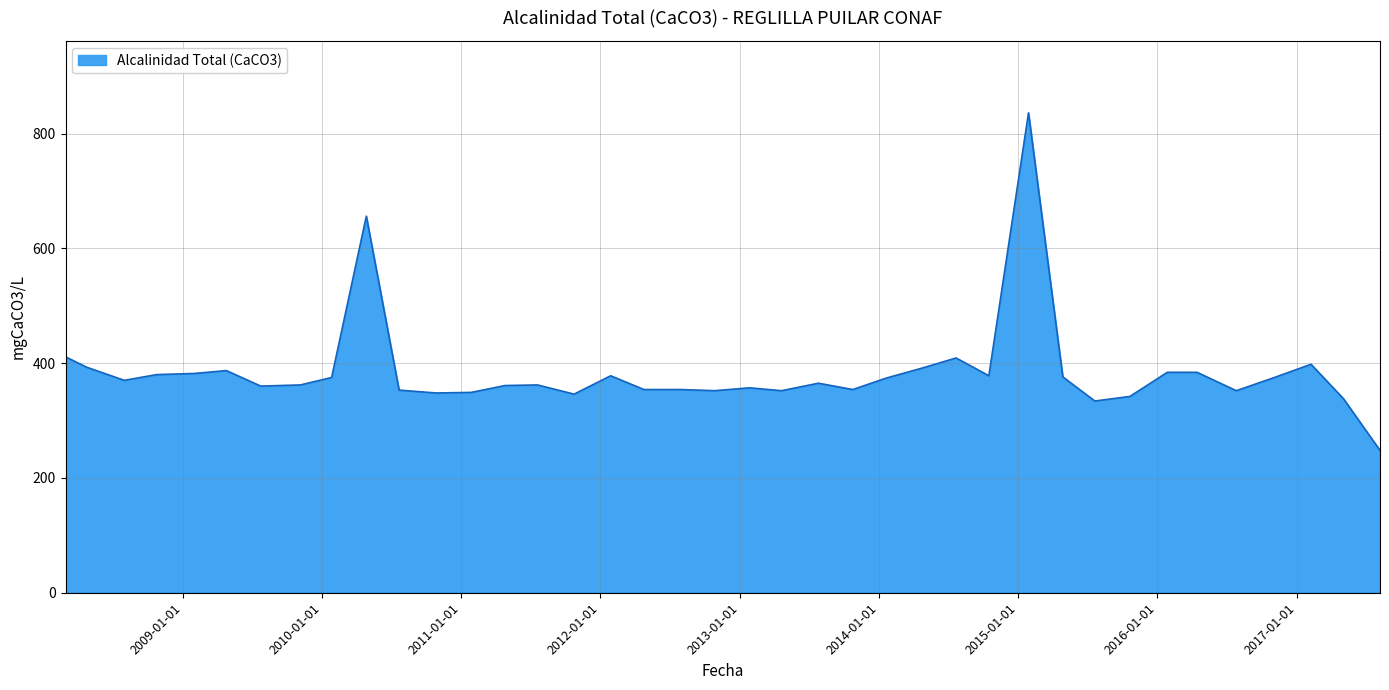

How many categories are shown in the chart?

39